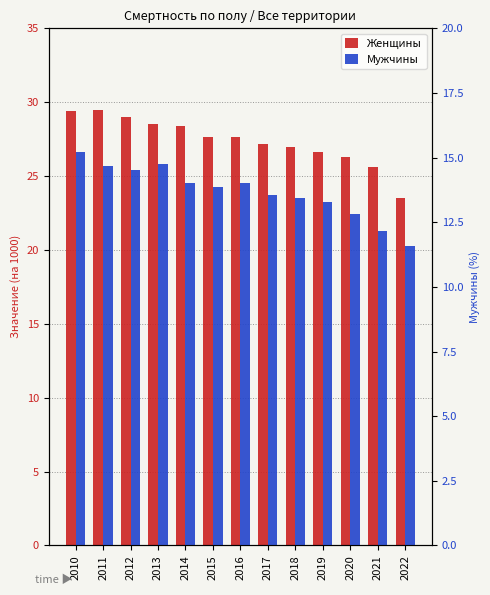

At how many categories does at least one series exceed 11?

13